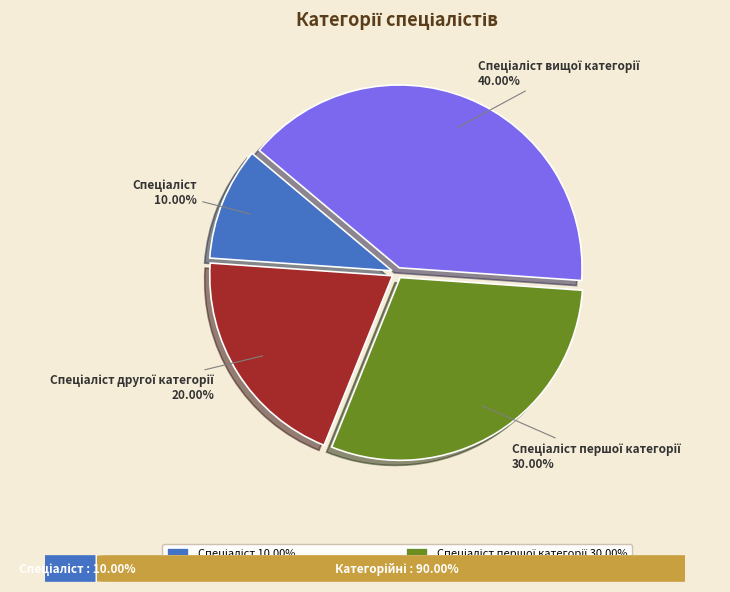

Is there a majority slice in this chart?

No